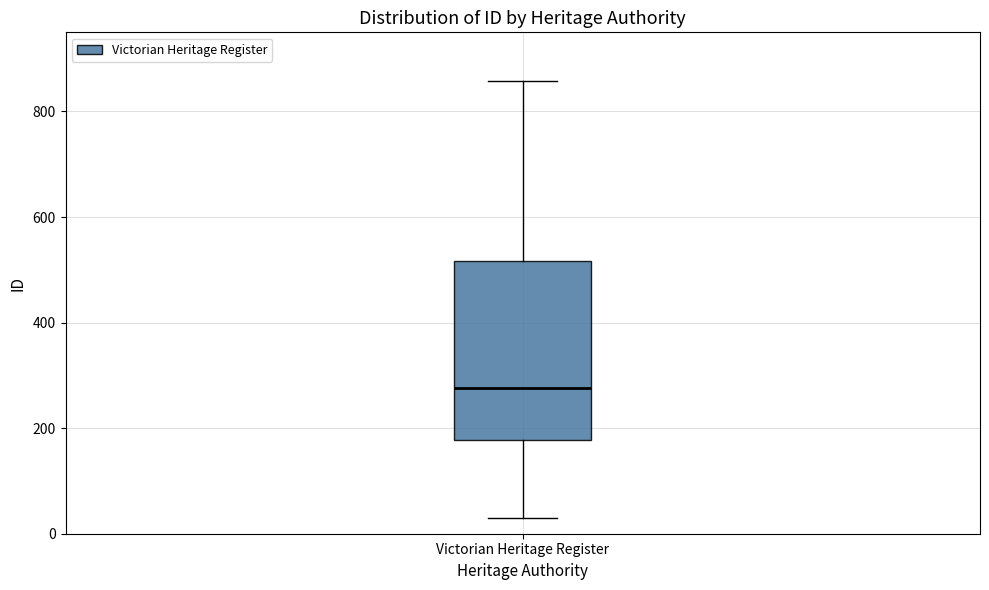

Read this box plot against the y-axis: the position of the median line, the range covered by the box, and the ends of both whiskers. The values are not printed on the chart, so give them approximately, as read against the axis.

median 280, box 180 to 520, whiskers 40 to 860